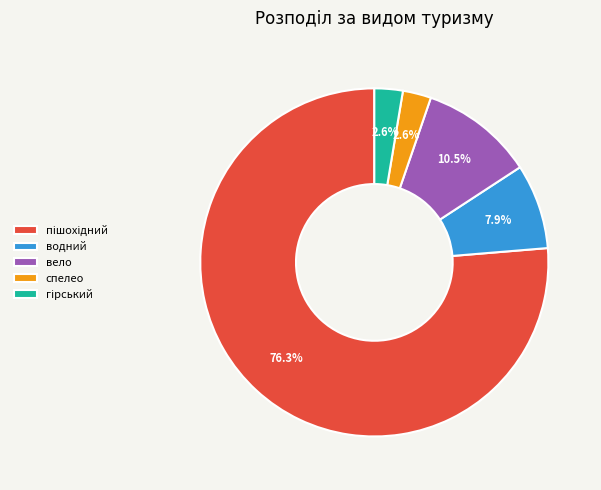

To the nearest percent, what is the average slice percentage?

20%